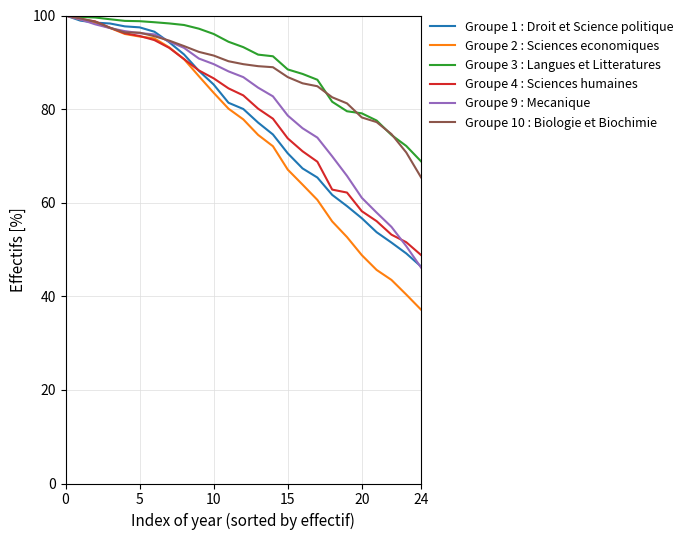

What is the maximum value for Groupe 4 : Sciences humaines?

100.0